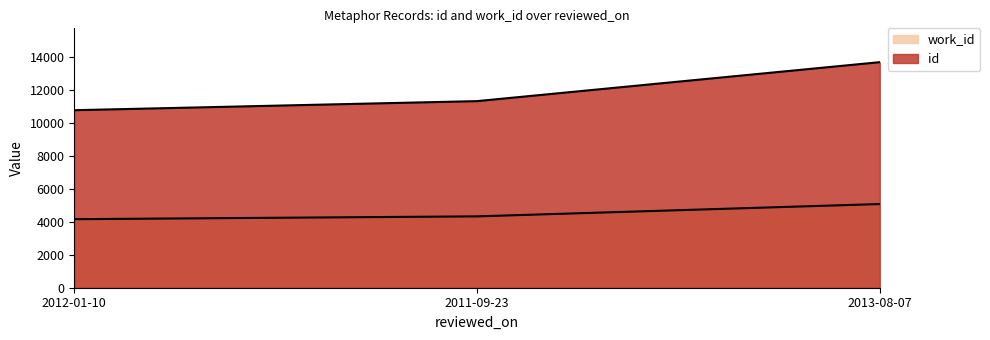

The id series shows 16251 at 2011-09-23. True or false?

False